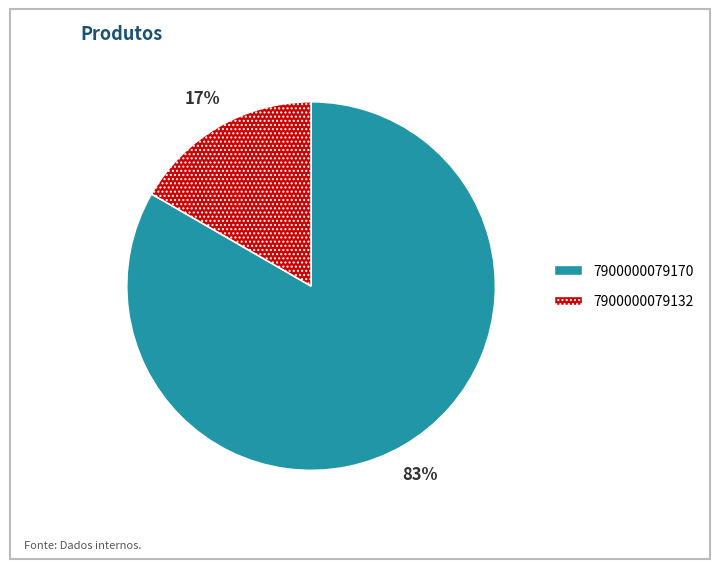

Which category has the smallest portion of the pie?

7900000079132